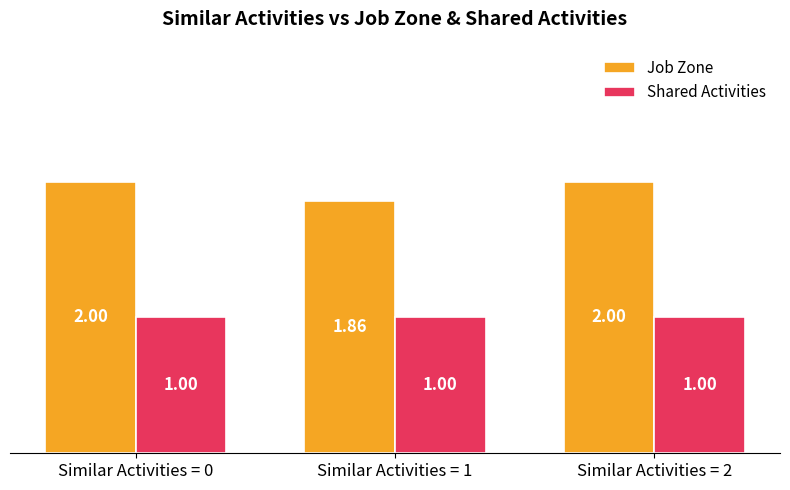

List the series in order of their overall mean, highest first.

Job Zone, Shared Activities